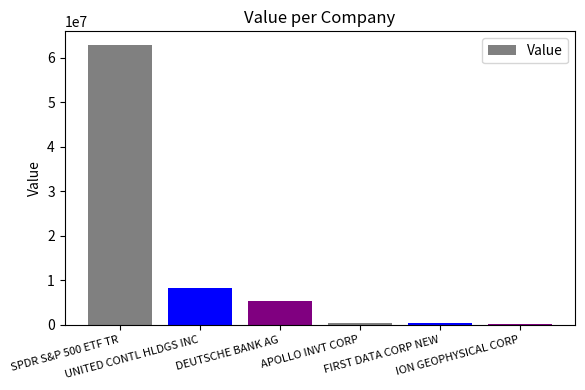

Between UNITED CONTL HLDGS INC and DEUTSCHE BANK AG, which is larger?

UNITED CONTL HLDGS INC